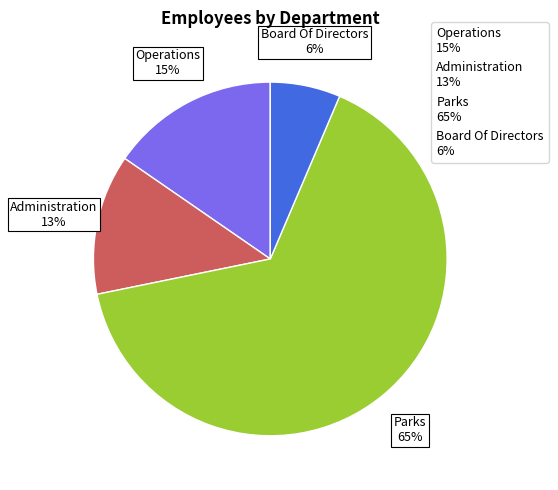

Which slice is the largest?

Parks